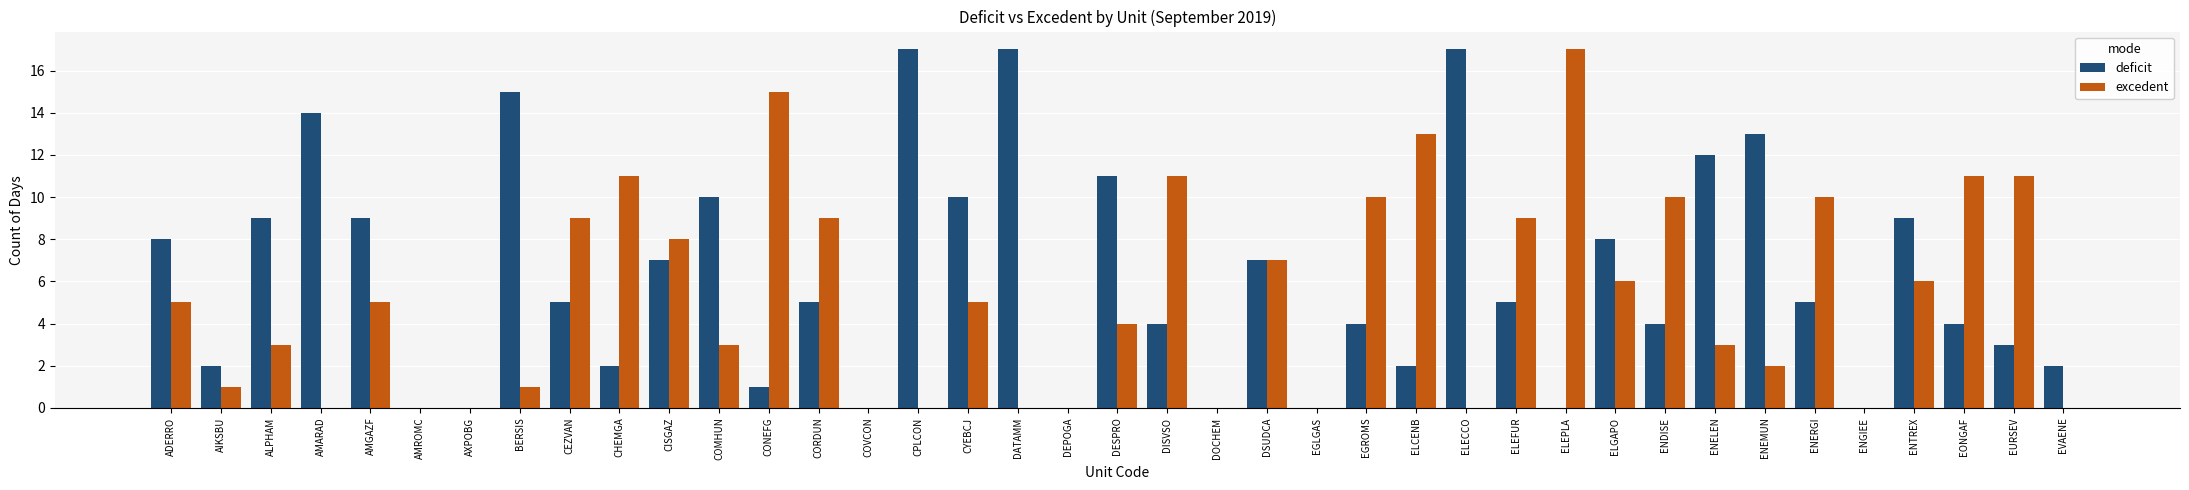

What is the greatest value displayed?

17